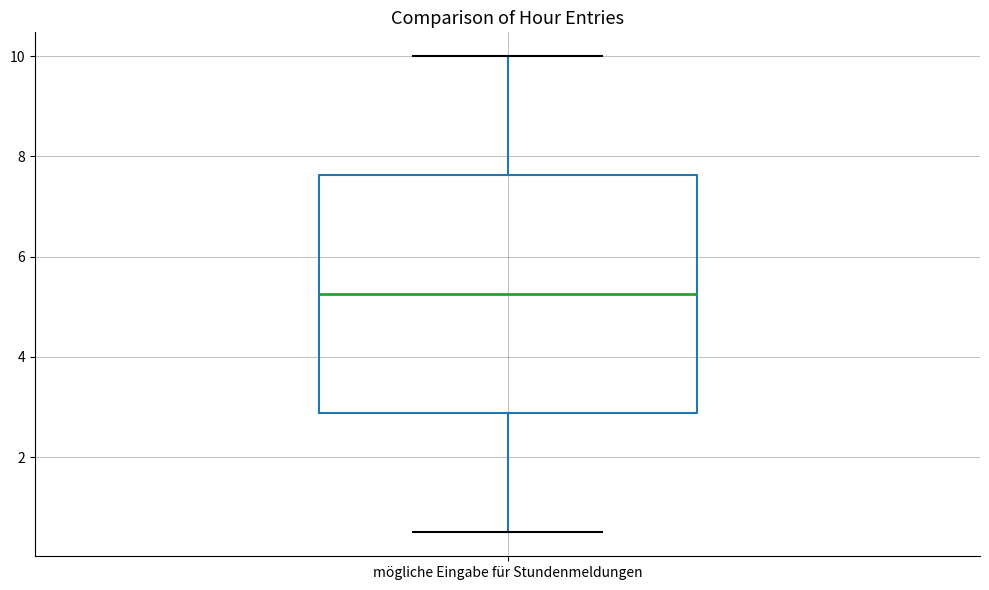

Transcribe this box plot: give where the median line is, the range the box spans, and where the two whiskers end, as read against the y-axis. The values are not printed on the chart, so give them approximately, as read against the axis.

median 5.2, box 2.8 to 7.6, whiskers 0.6 to 10.0